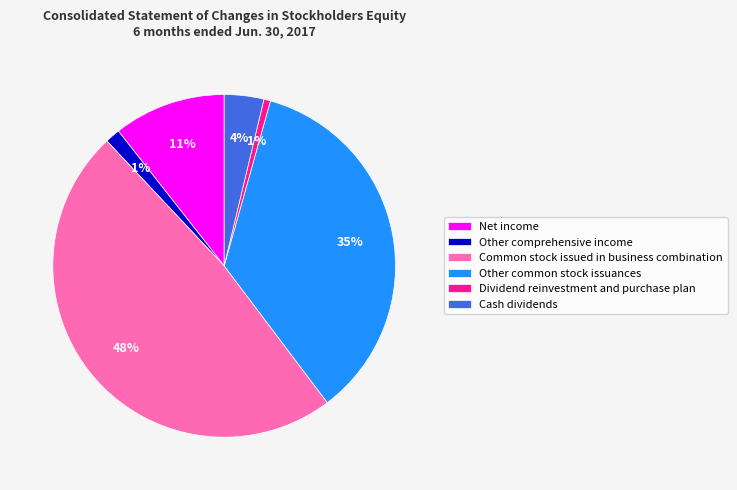

Which has a higher value, Net income or Common stock issued in business combination?

Common stock issued in business combination